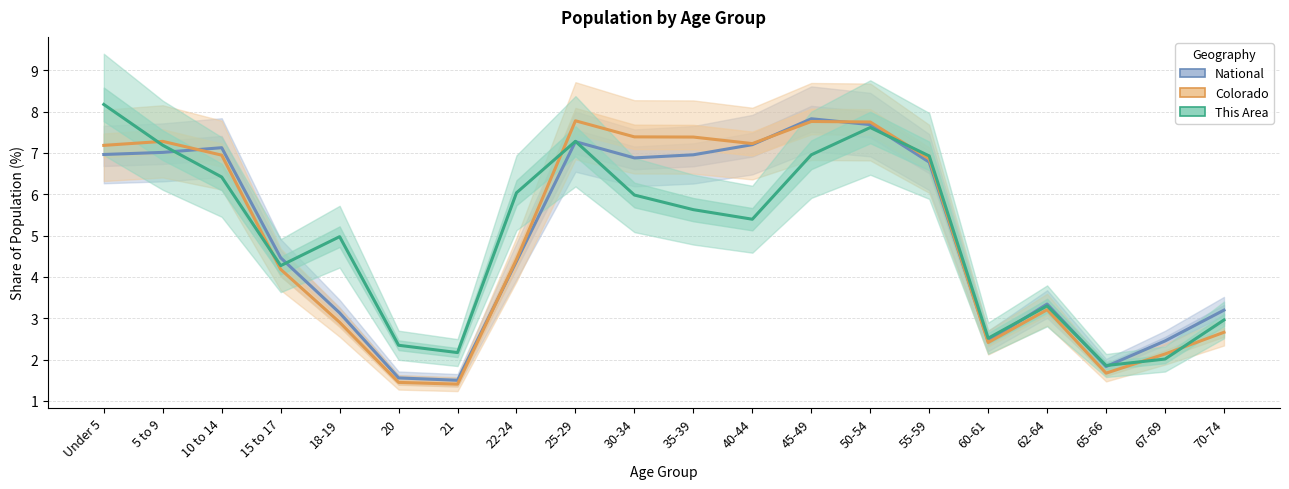

The value of National at 22-24 is 7.5. True or false?

False